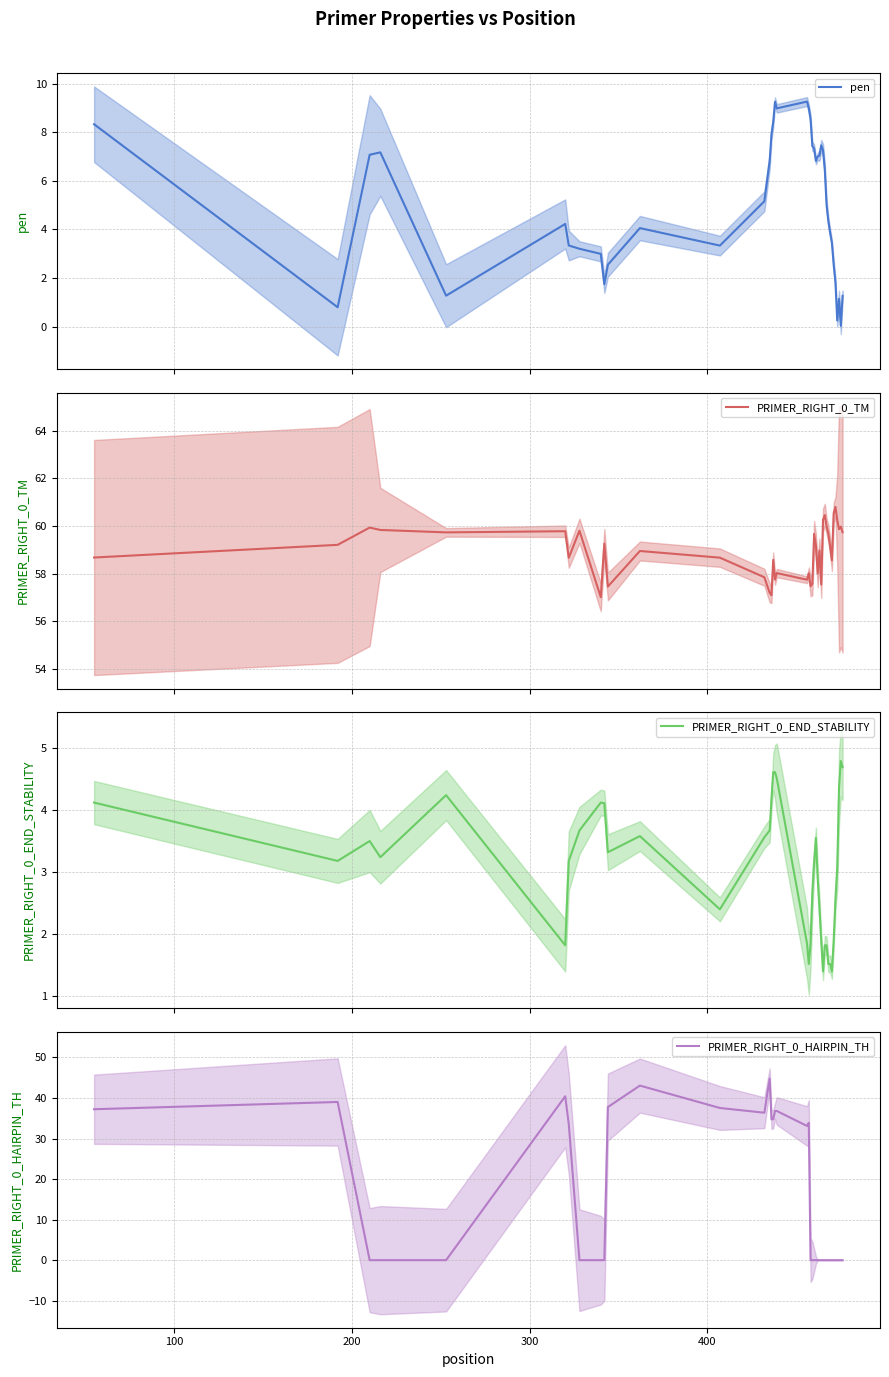

What are all the series names shown in the legend?

pen, PRIMER_RIGHT_0_TM, PRIMER_RIGHT_0_END_STABILITY, PRIMER_RIGHT_0_HAIRPIN_TH